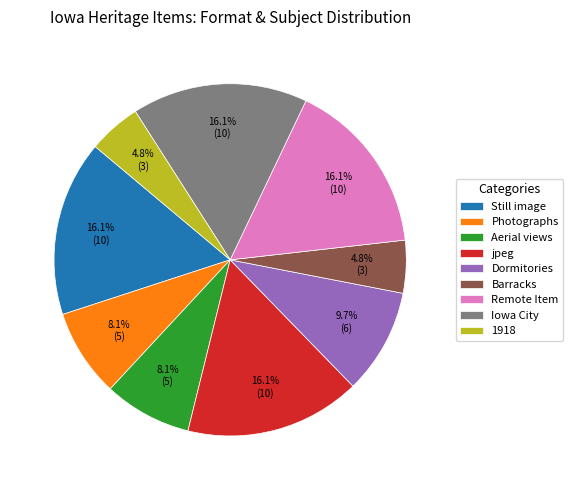

What percentage do Photographs and 1918 together represent?

12.9%